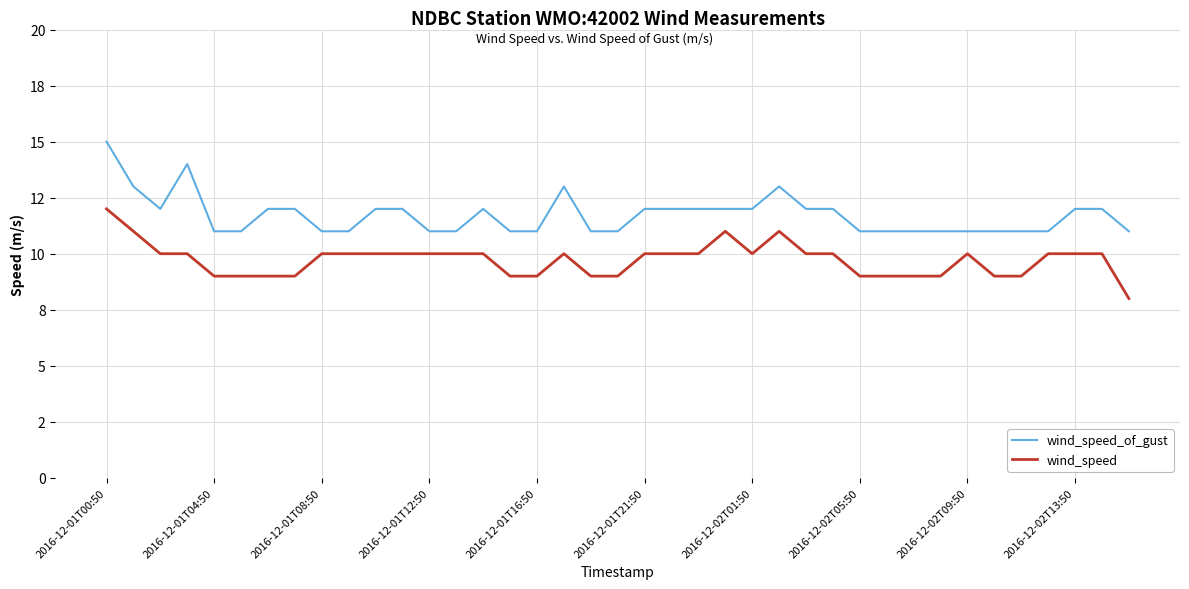

Is this an area chart (filled region under the line)?

No